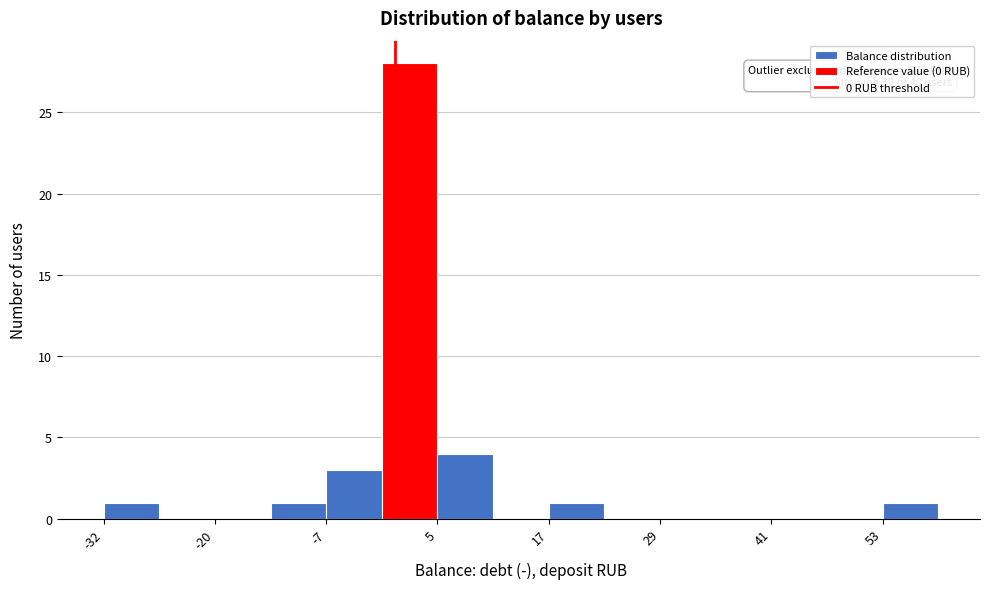

Around what value on the x-axis is the tallest bar? Give the approximate position of its centre, as read against the axis.

2